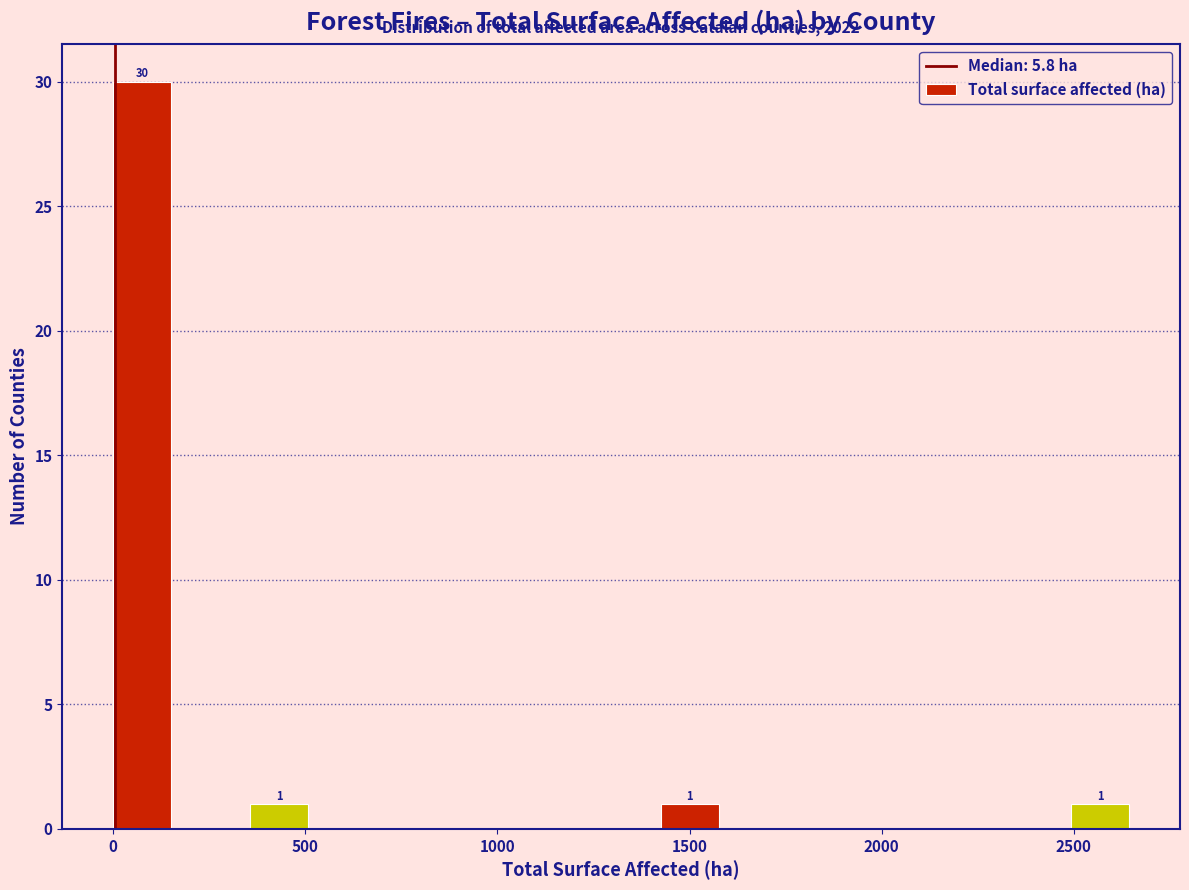

Read against the x-axis, roughly where is the centre of the tallest bar?

100